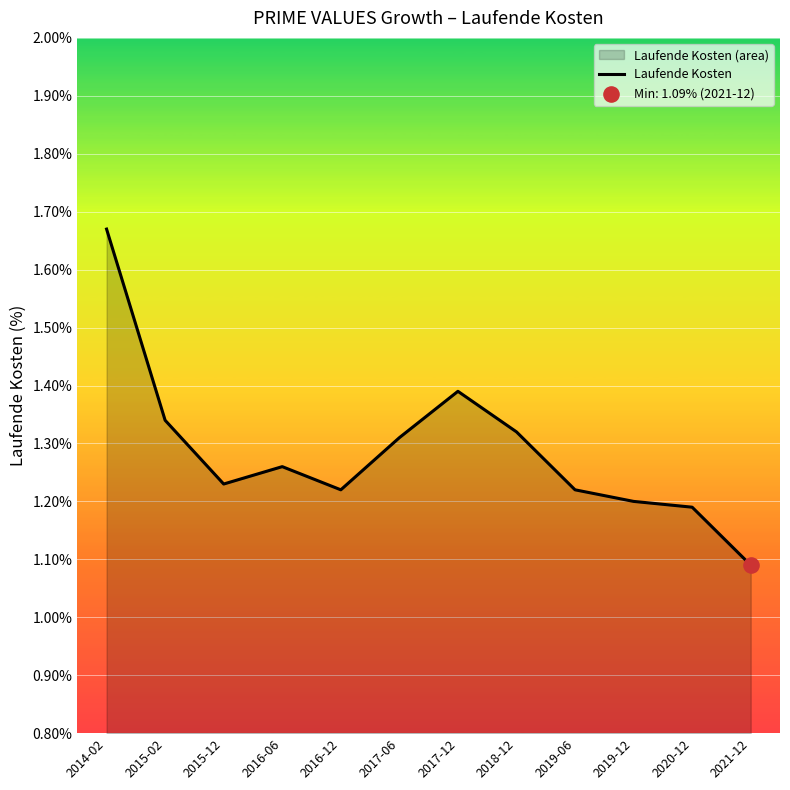

Approximately how many times larger is the value at 2020-12 compared to 2015-12?

1.0